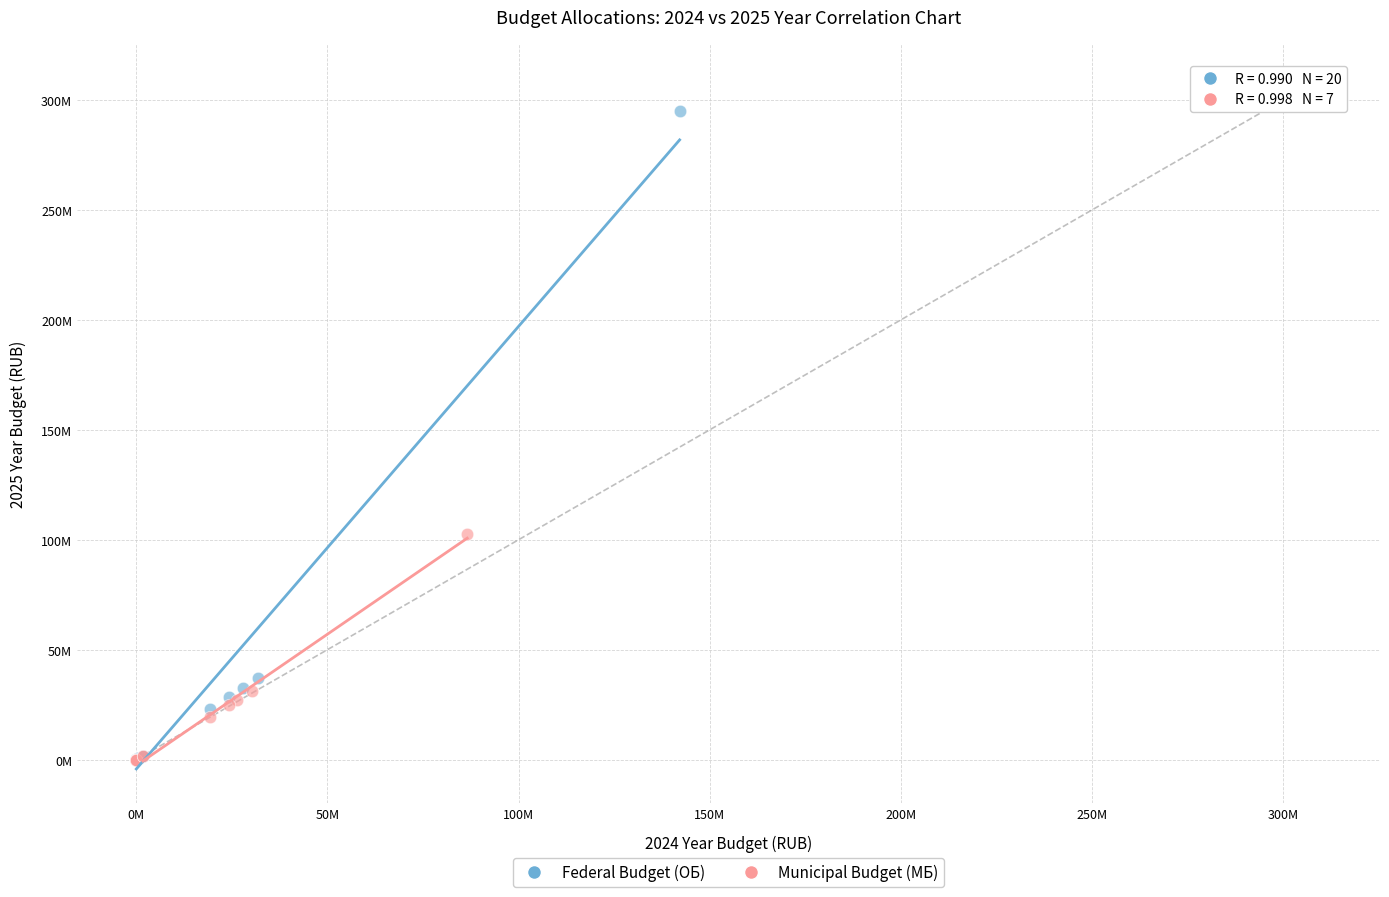

What are all the series names shown in the legend?

Federal Budget (ОБ), Municipal Budget (МБ)